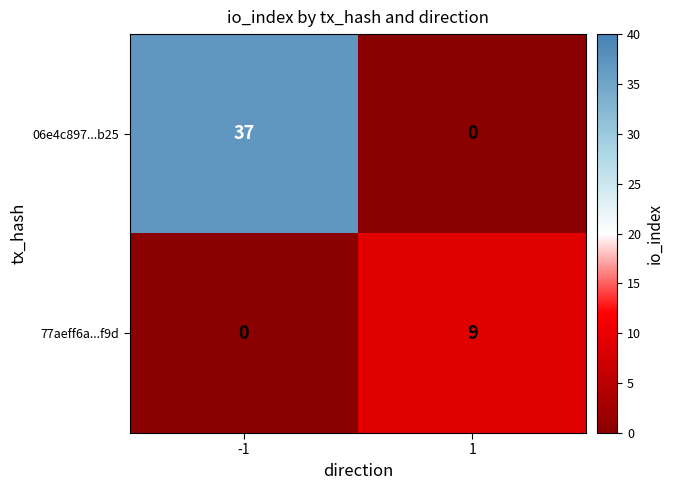

What is the sum of the 77aeff6a...f9d values at 1 and -1?

9